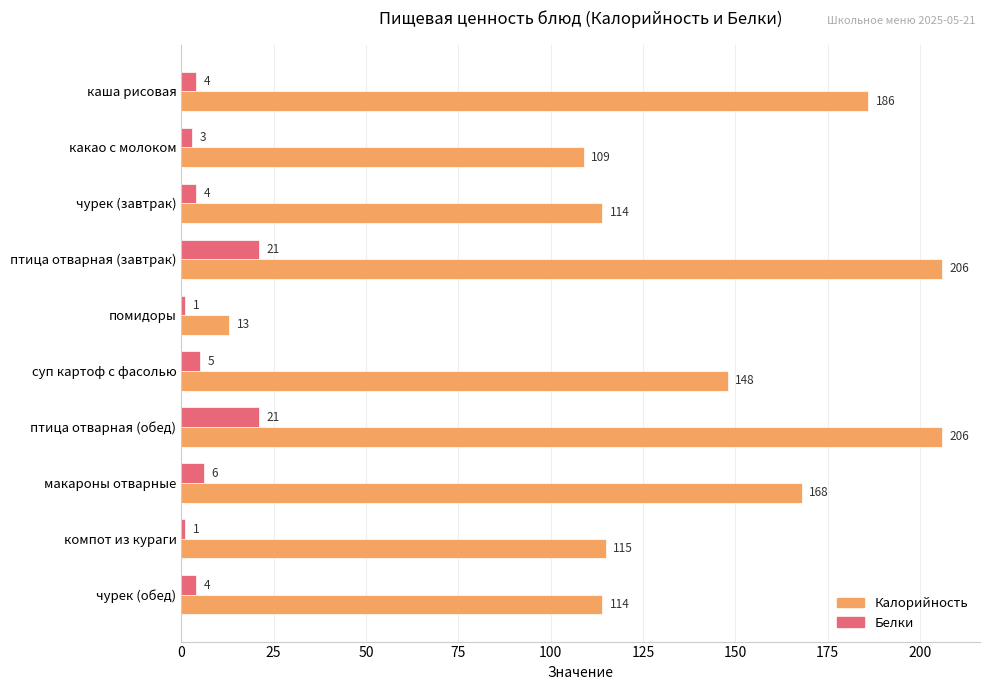

What is the lowest value of the Калорийность series?

13